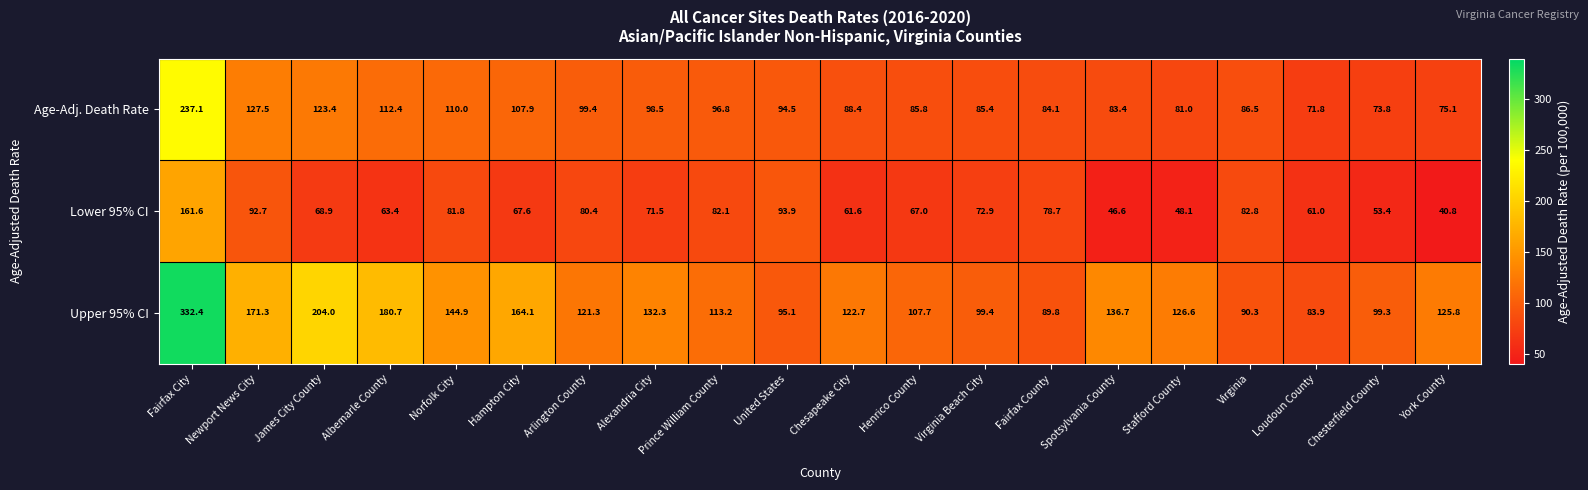

What is the maximum value shown in the chart?

332.4